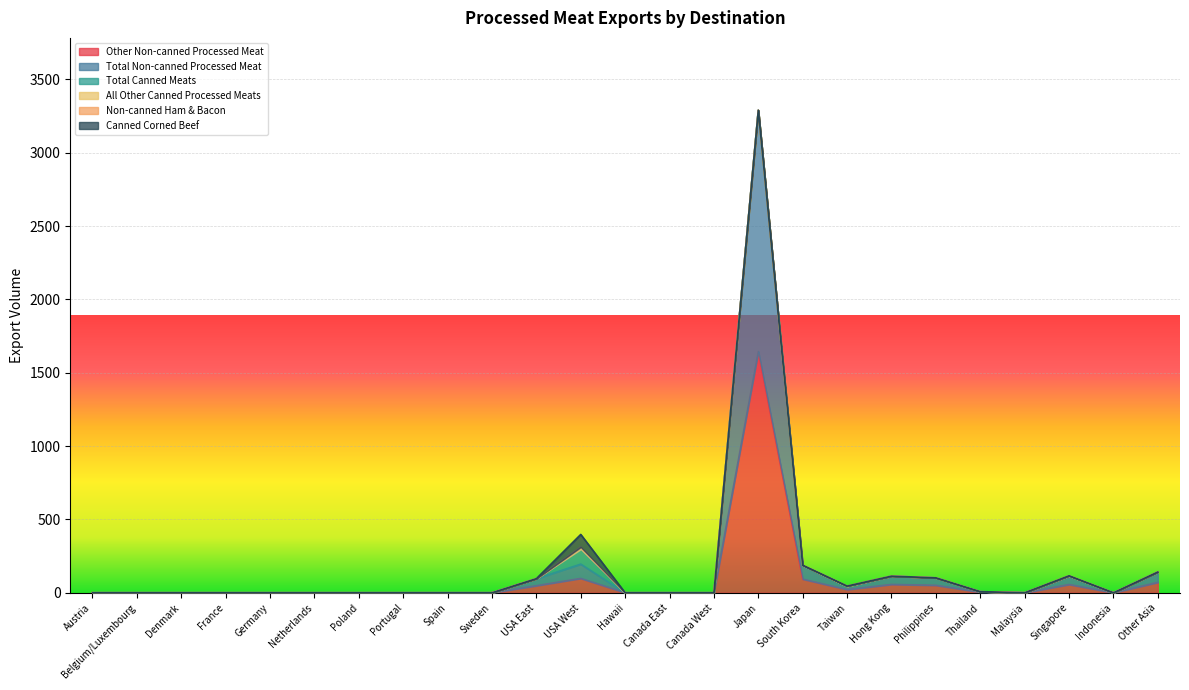

What is the value of the Other Non-canned Processed Meat point at the 21st from the left?

3.7